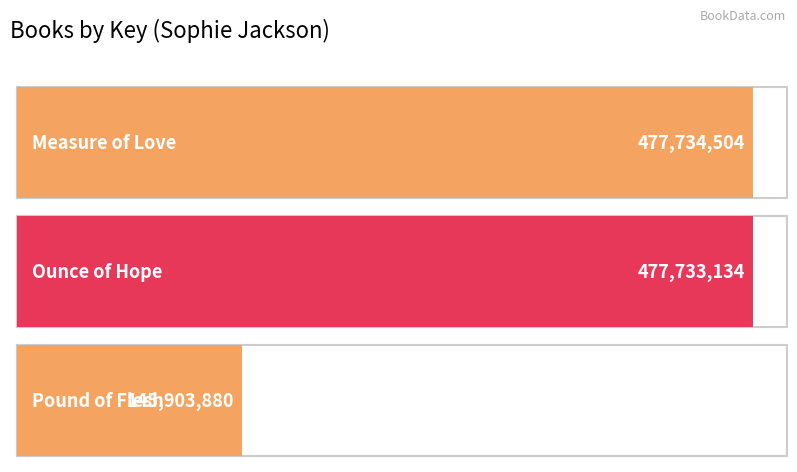

What is the value of the 2nd bar from the left?

477733134